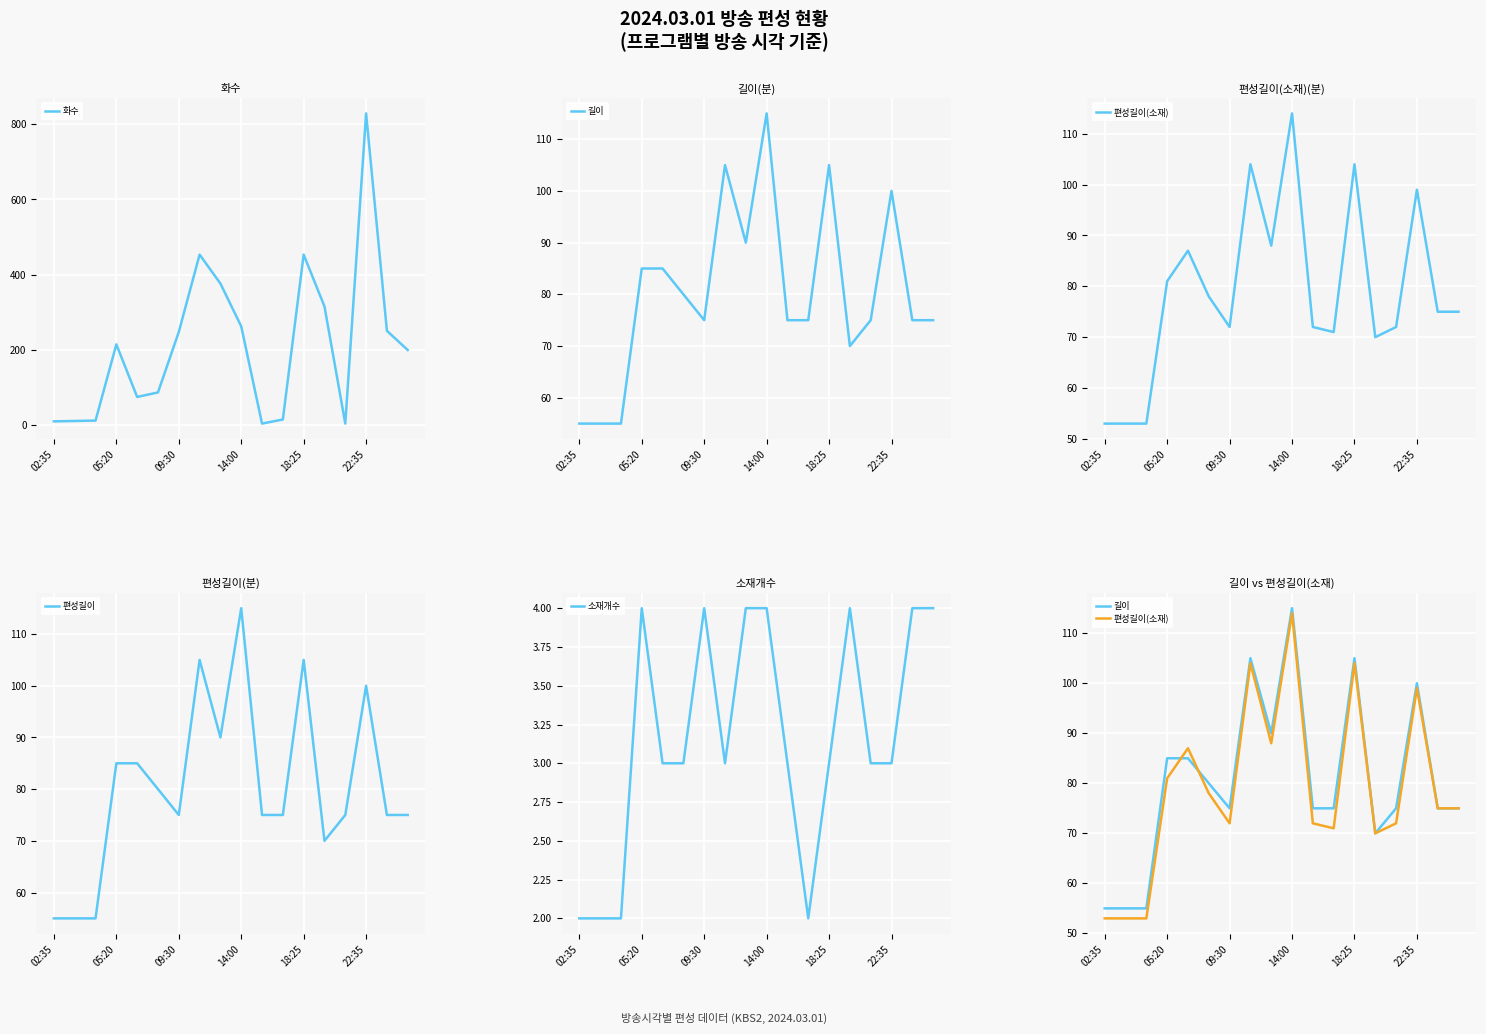

What is the difference between the maximum and minimum values in the 편성길이 series?

60